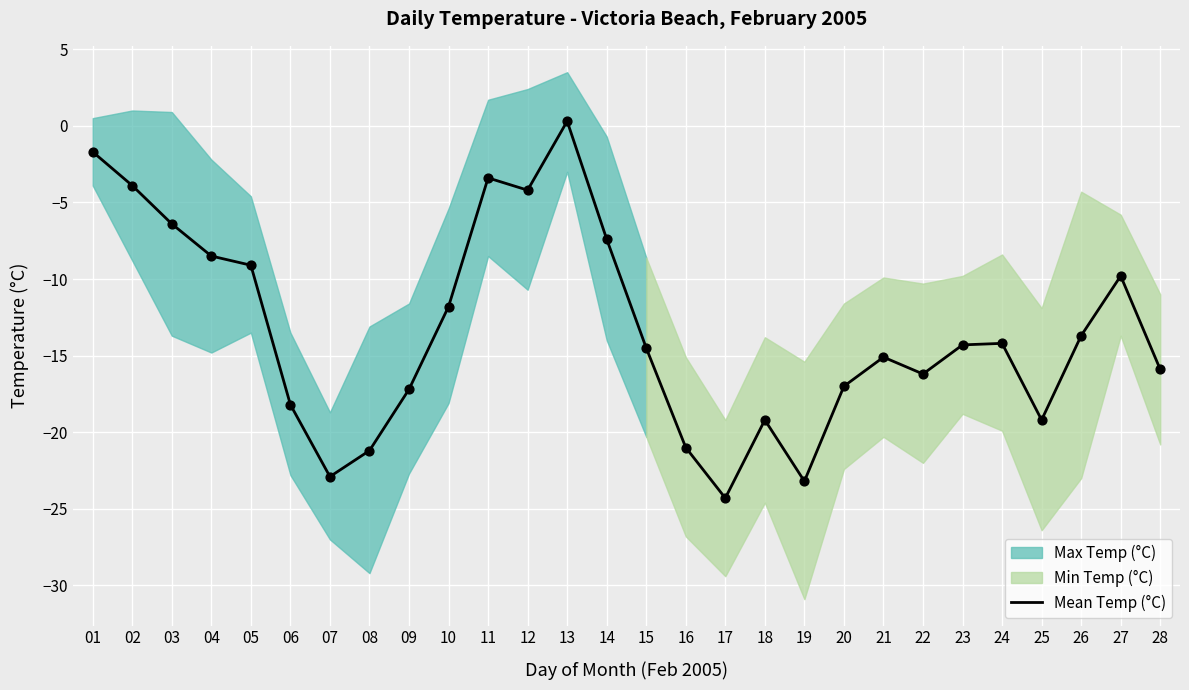

What is the change in value from 13 to 14?

-7.7